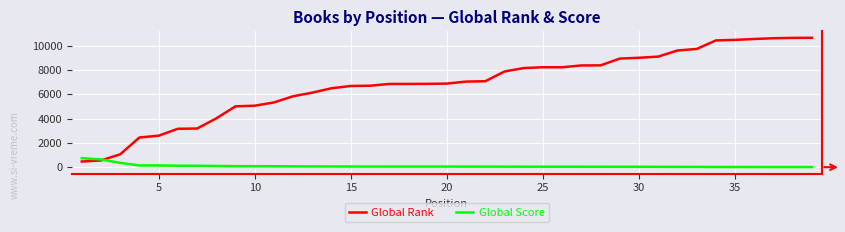

What is the sum of all Global Score values?

3638